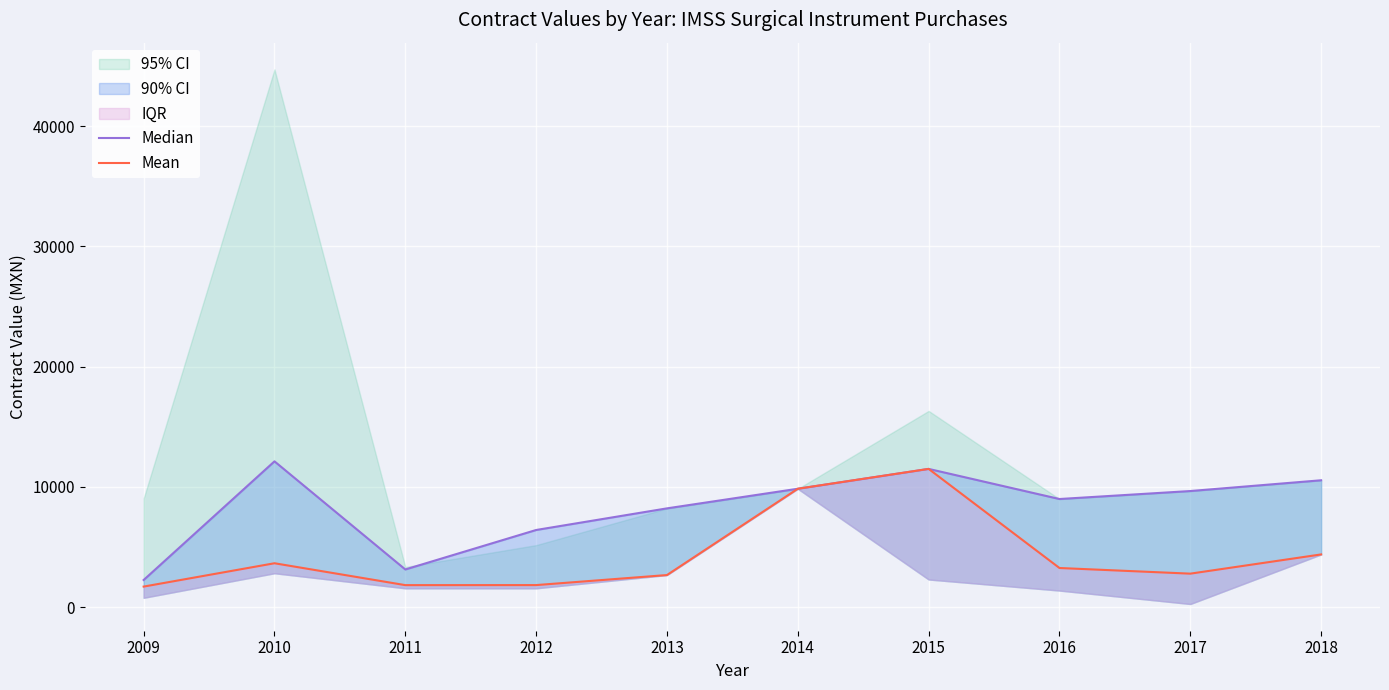

True or false: Median and Mean intersect in this chart.

False